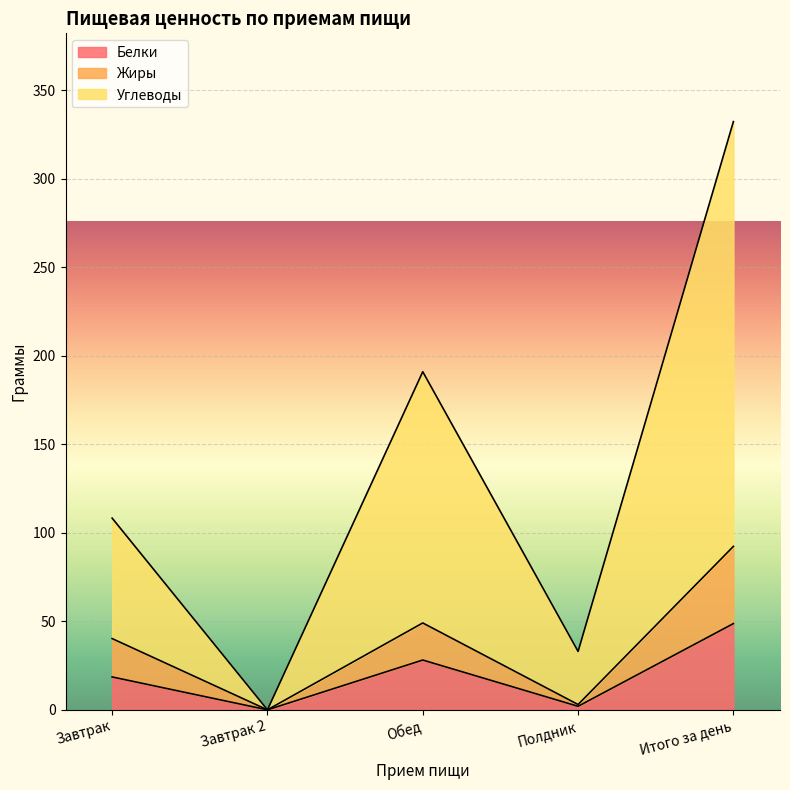

Reading right to left, extract all data points from this chart.

Белки: 48.7	2.0	28.1	0.0	18.6
Жиры: 92.3	3.0	49.1	0.0	40.2
Углеводы: 332.3	33.0	191.0	0.0	108.3